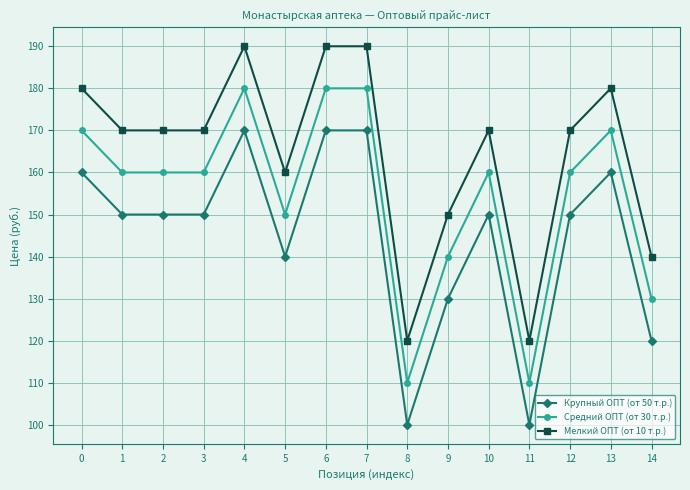

What is the maximum value shown in the chart?

190